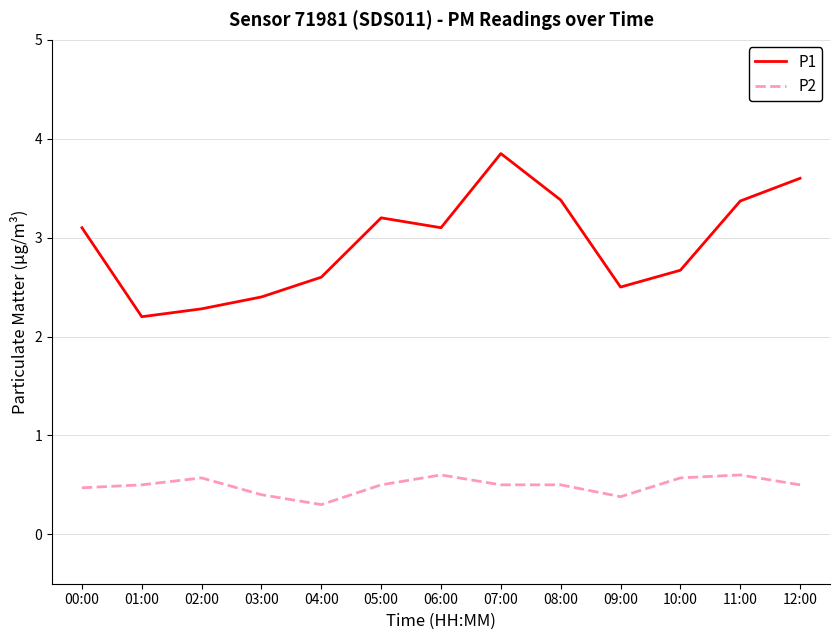

Does the chart display data point markers on the line(s)?

No